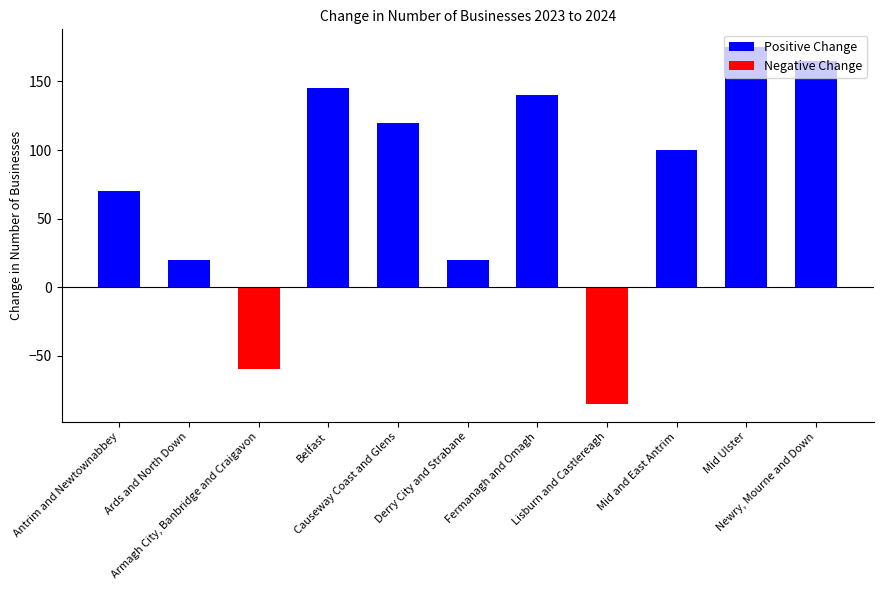

Is it true that Negative Change equals -22 at Lisburn and Castlereagh?

False